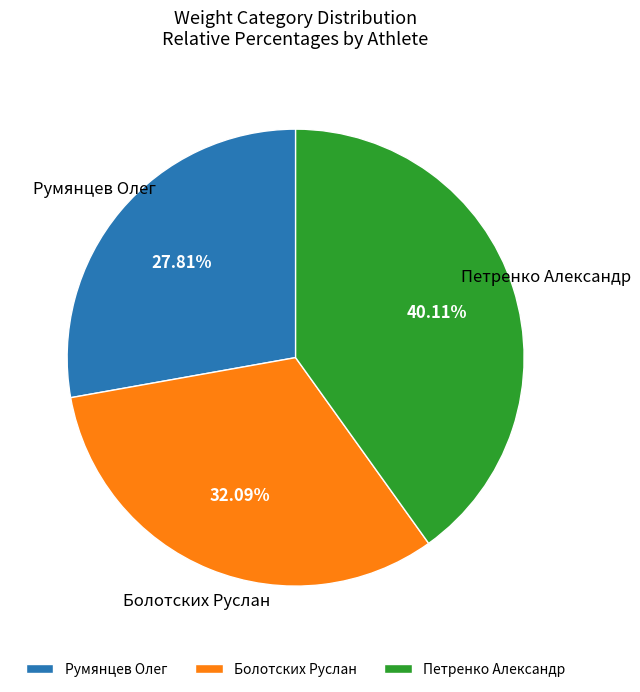

What is the ratio of the value at Болотских Руслан to the value at Румянцев Олег?

1.2